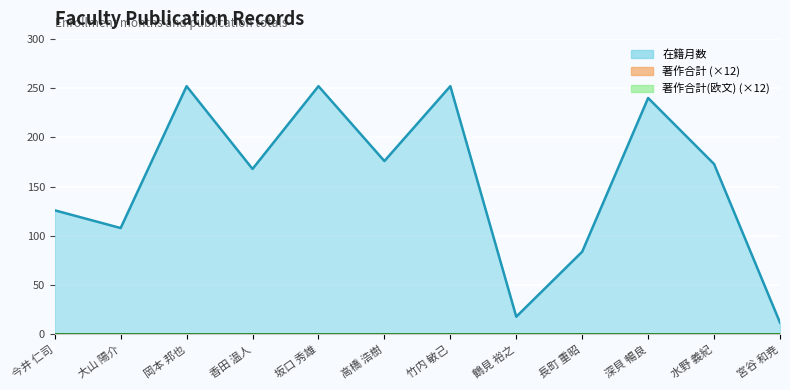

Reading left to right, transcribe all the data shown in this chart.

在籍月数: 126	108	252	168	252	176	252	18	84	240	173	12
著作合計: 0	0	0	0	0	0	0	0	0	0	0	0
著作合計(欧文): 0	0	0	0	0	0	0	0	0	0	0	0